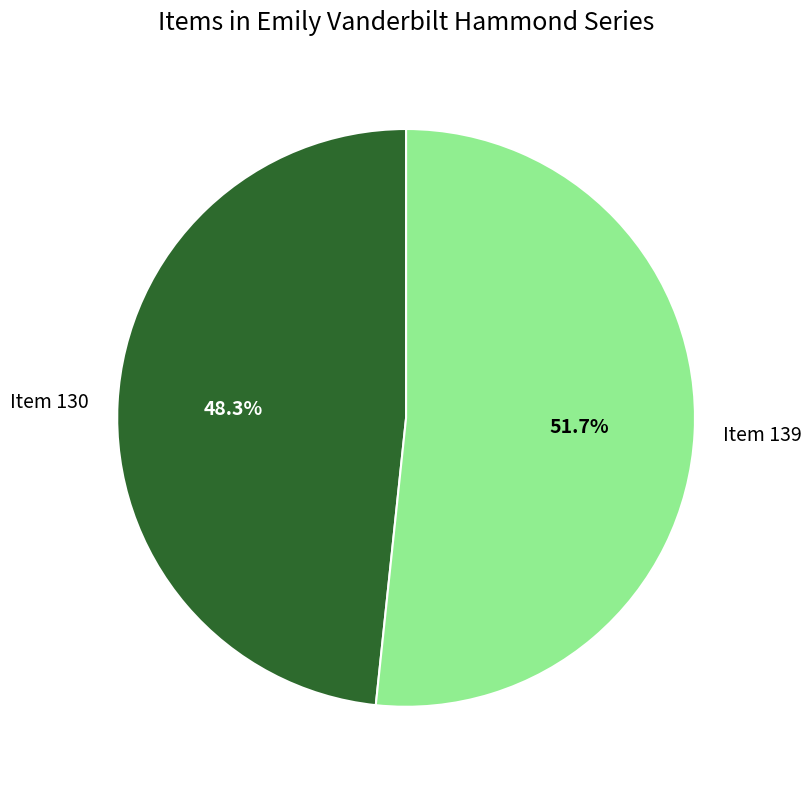

To the nearest percent, what is the difference between the largest and smallest slice percentages?

3%